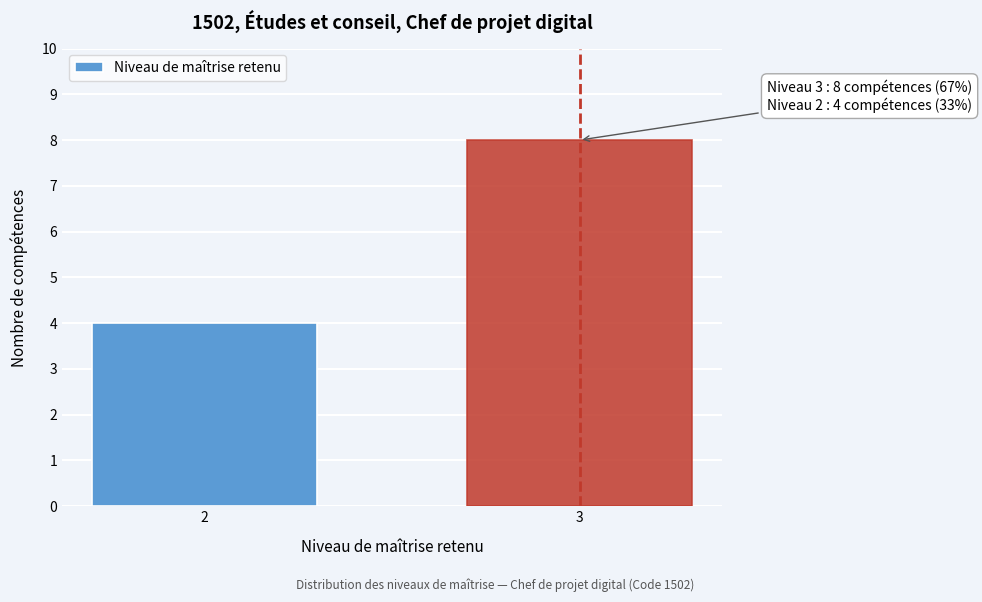

Reading left to right, list all the values displayed in this chart.

2=4	3=8